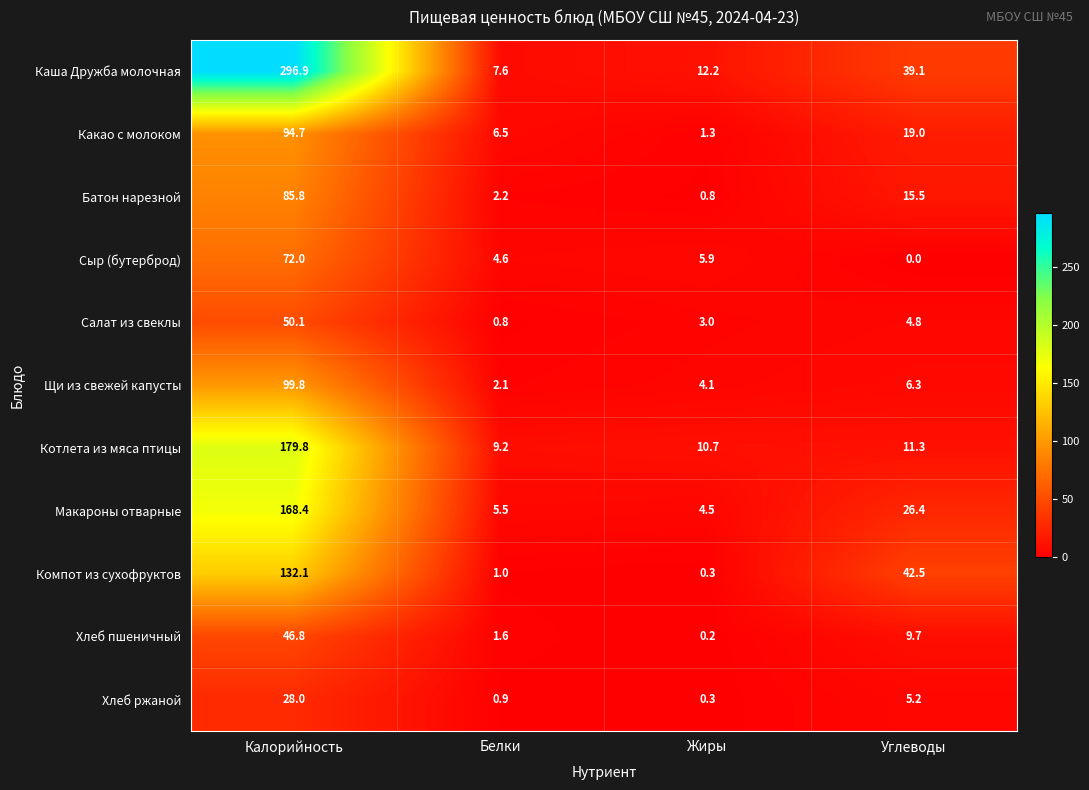

What is the spread (max minus min) of values at Калорийность?

268.9